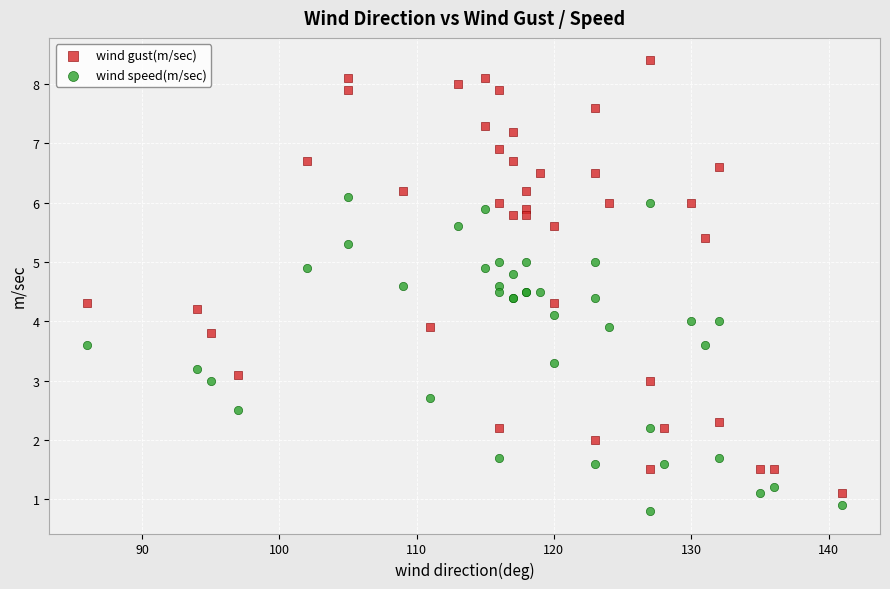

Which series contains the highest Y value?

wind gust(m/sec)